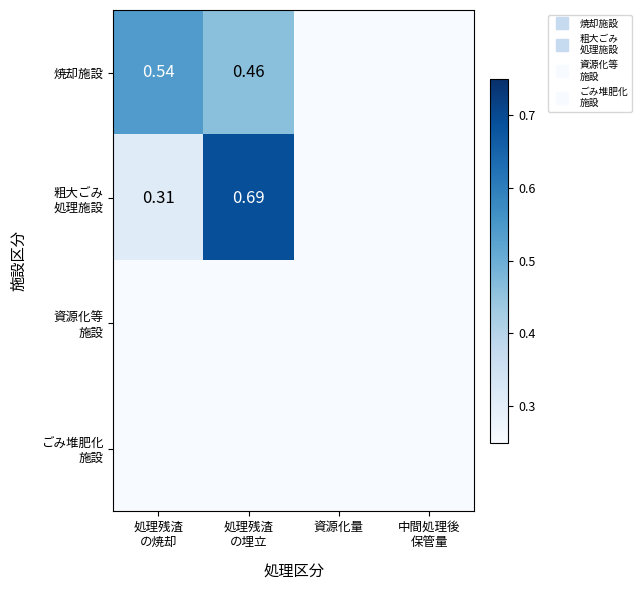

What is the approximate value of 粗大ごみ 処理施設 at 処理残渣 の焼却?

0.3